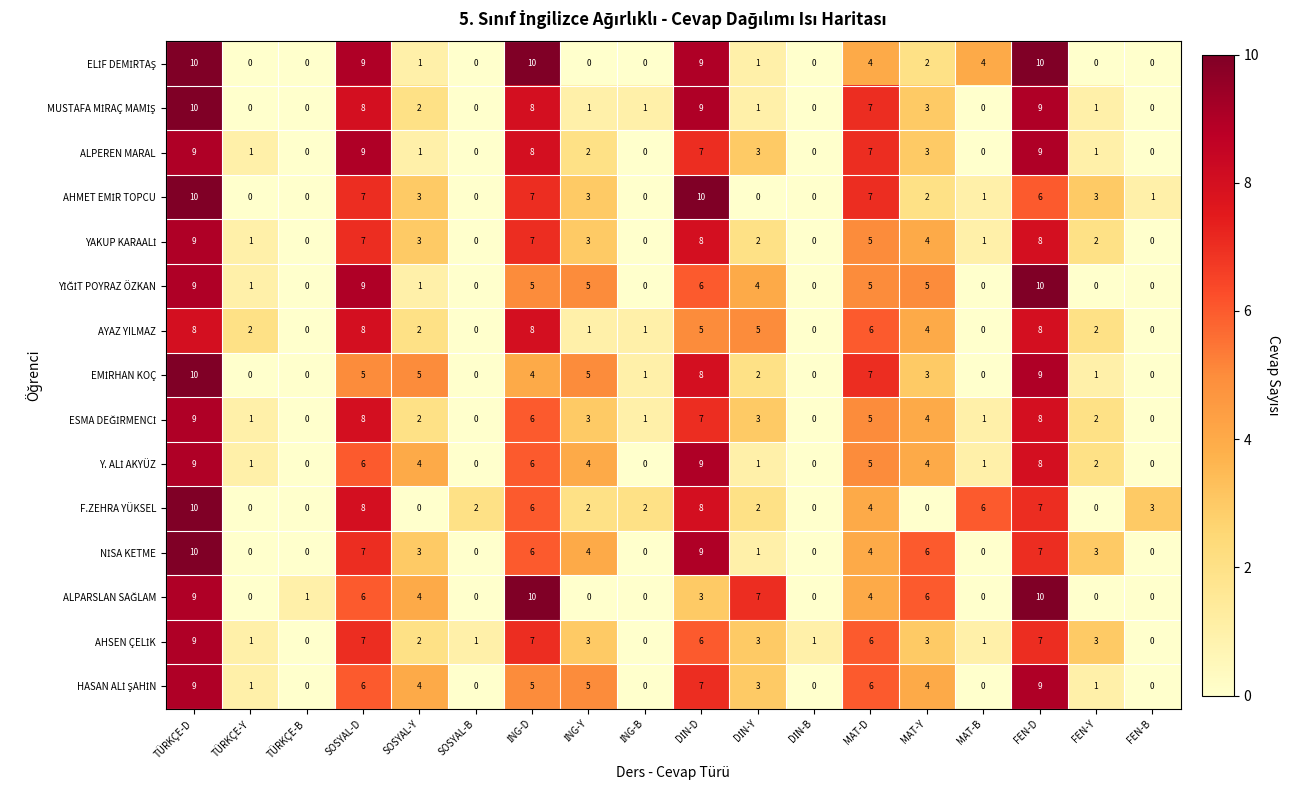

What is the spread (max minus min) of values at FEN-D?

4